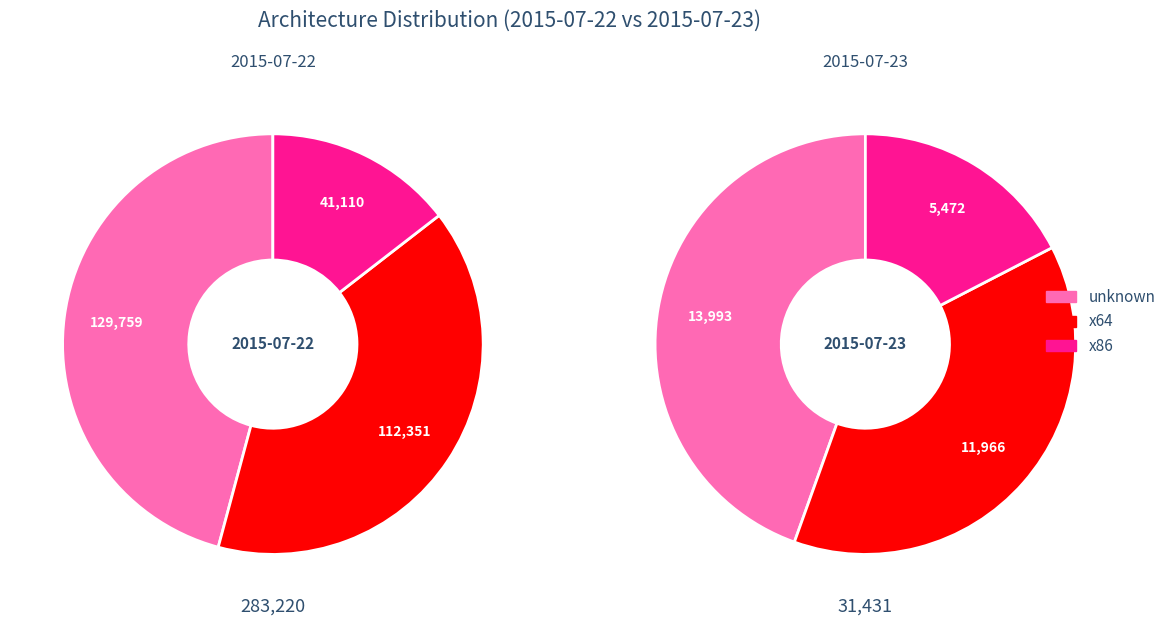

What is the total percentage of 2015-07-23 and 2015-07-22?

100.0%